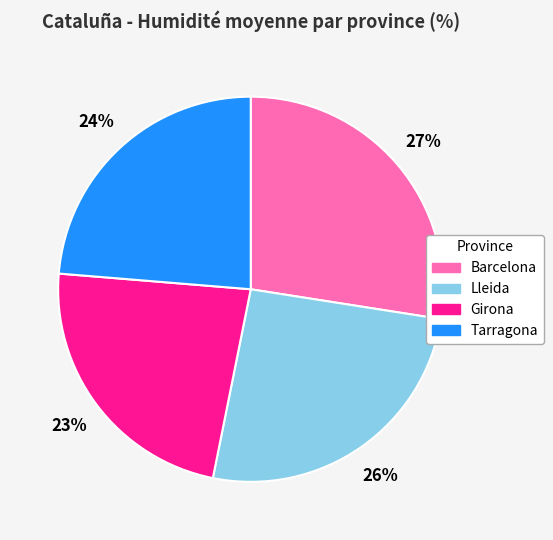

Is there a majority slice in this chart?

No